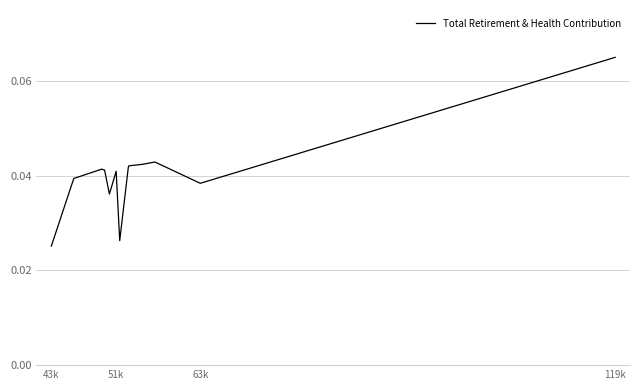

True or false: the data shows 0.0 at 63k.

True